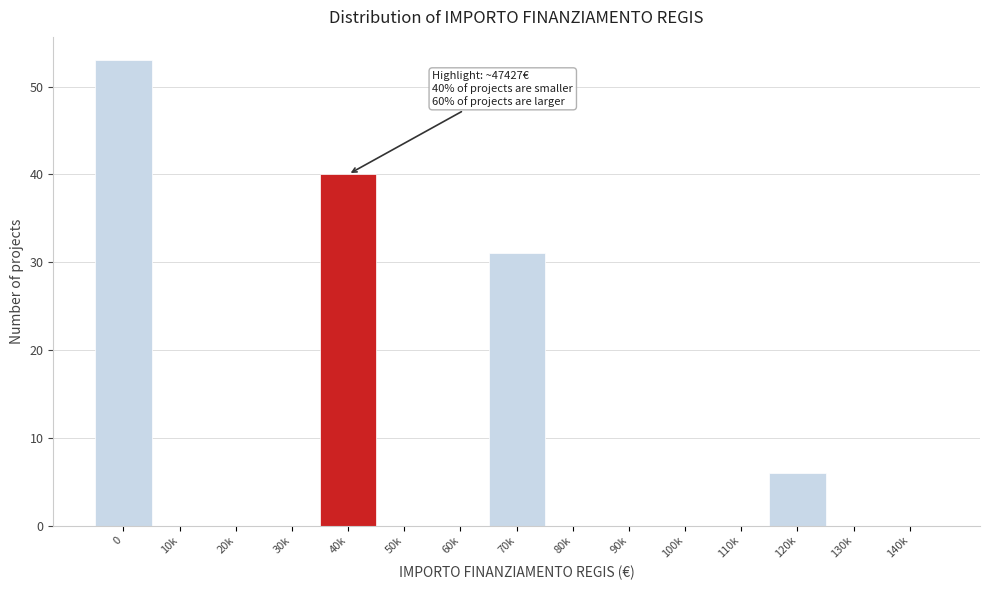

Reading left to right, transcribe all the data shown in this chart.

0=53	10k=0	20k=0	30k=0	40k=40	50k=0	60k=0	70k=31	80k=0	90k=0	100k=0	110k=0	120k=6	130k=0	140k=0